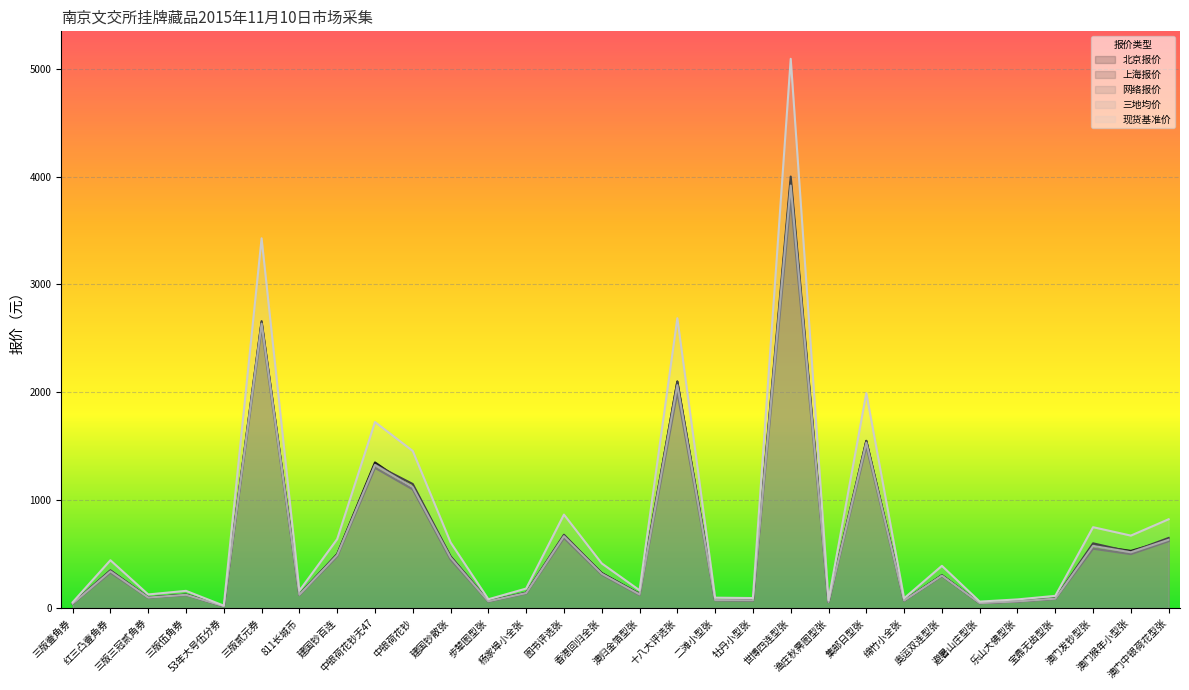

True or false: 上海报价 has more than 2 points higher than both neighbors.

True